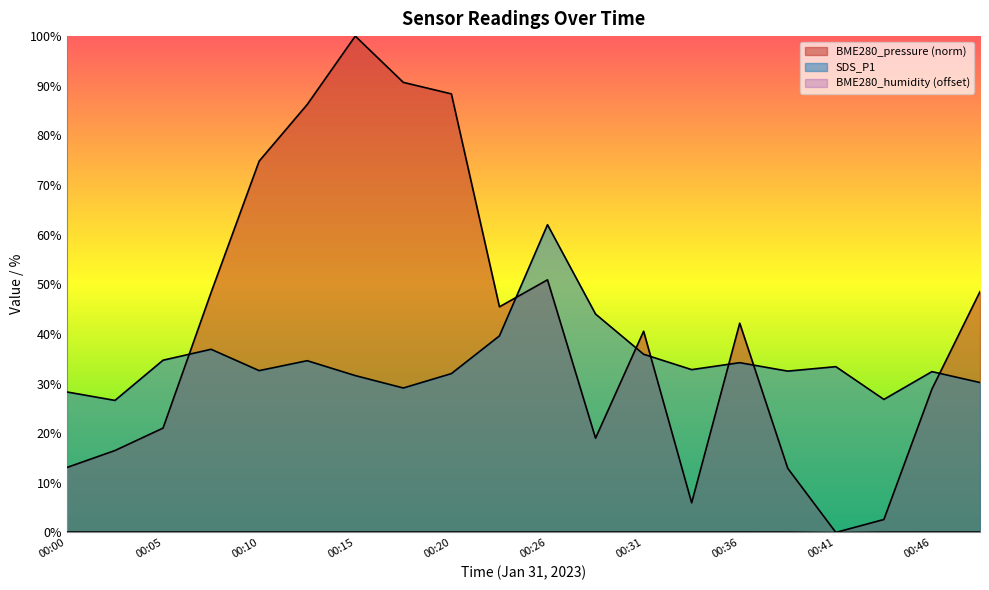

What is the total value across all series at 00:43?

29.5